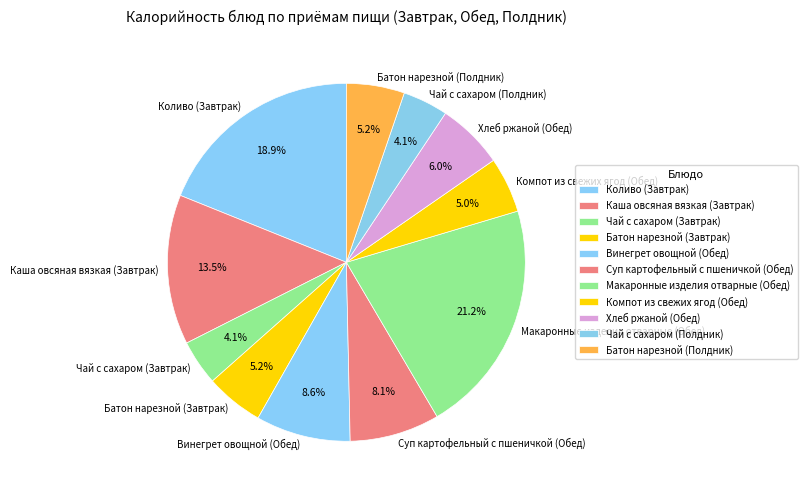

Is Чай с сахаром (Полдник) the majority of the pie?

No